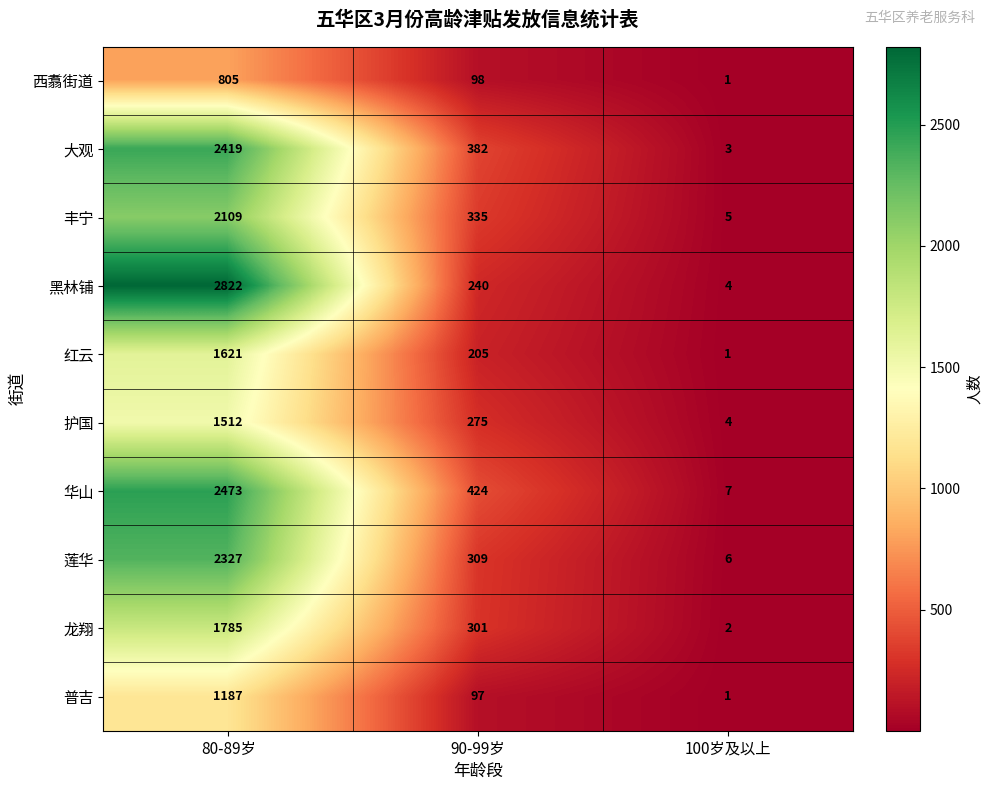

At which category is the sum across all series the highest?

80-89岁